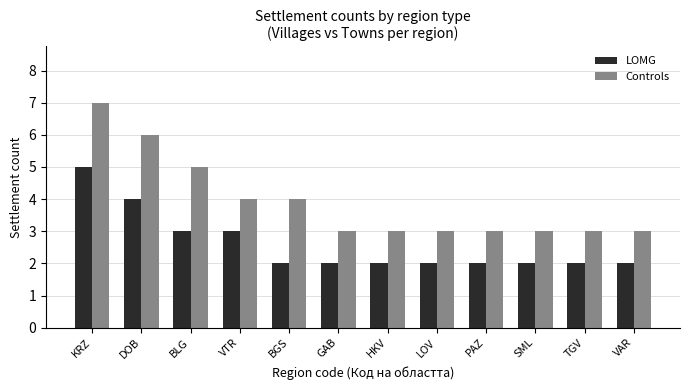

What is the difference between the highest and lowest values at GAB?

1